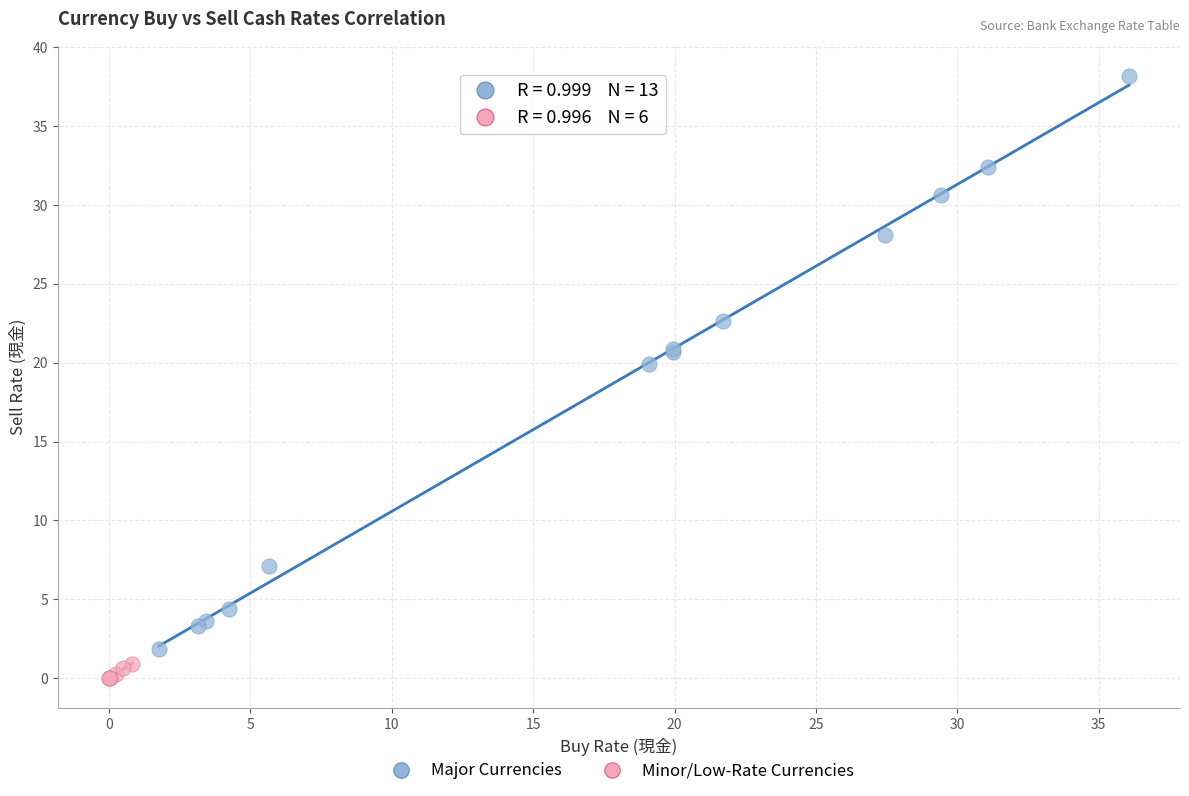

Which series reaches the minimum Y coordinate?

Minor/Low-Rate Currencies